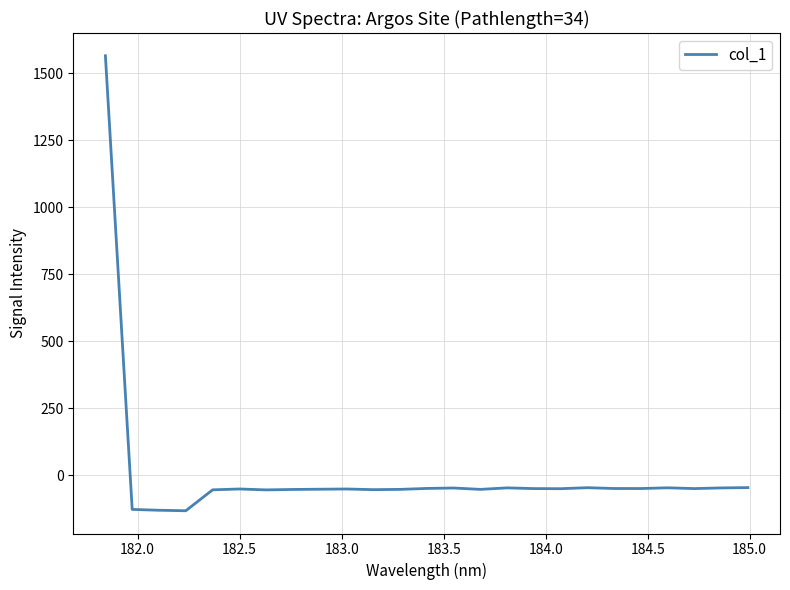

What is the sum of all values?

127.4